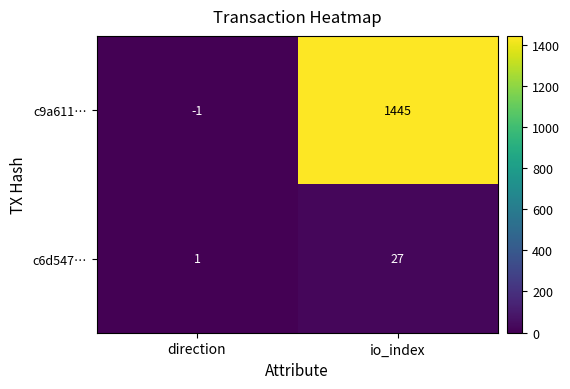

What is the average value of the c6d547… series?

14